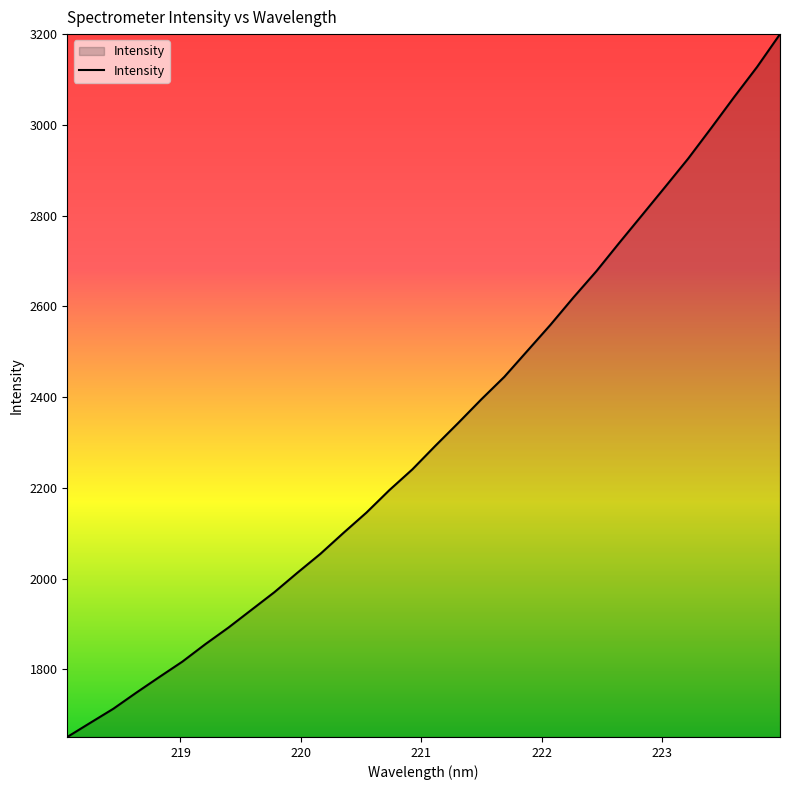

What is the difference between the maximum and minimum values?

1549.0